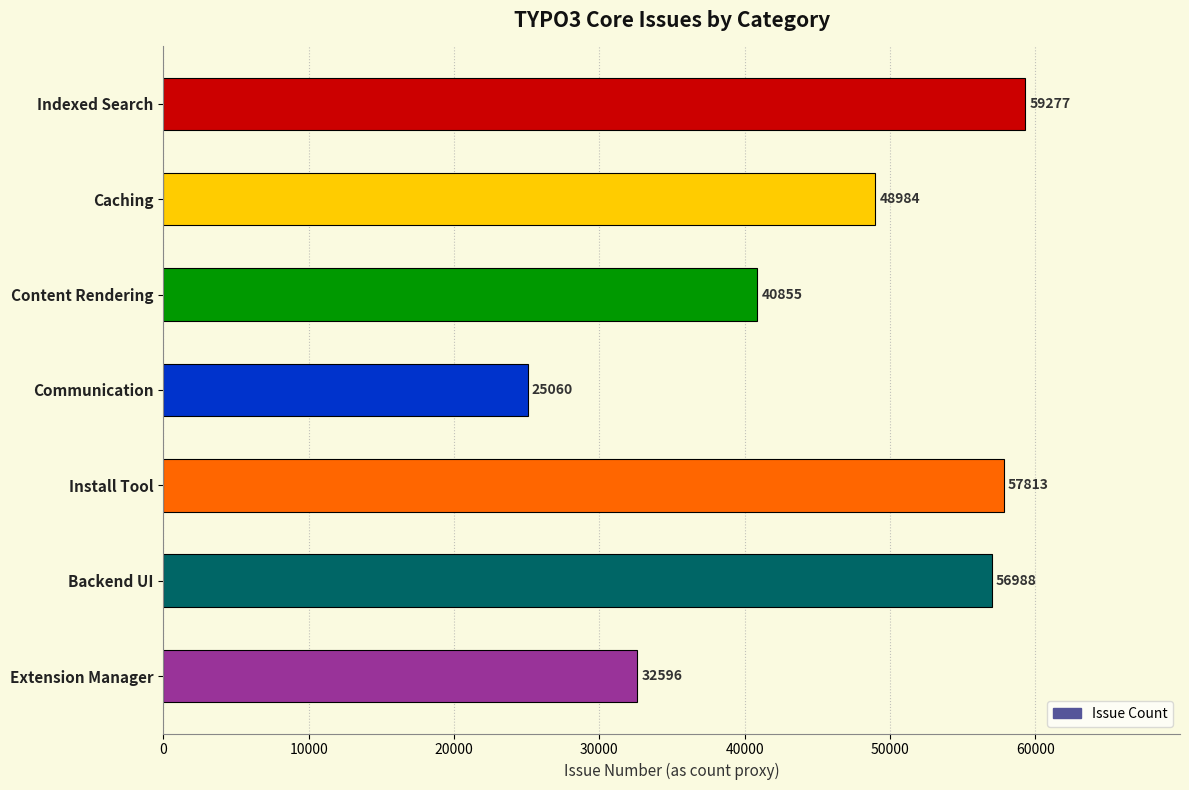

Rank the categories by value from lowest to highest.

Communication, Extension Manager, Content Rendering, Caching, Backend UI, Install Tool, Indexed Search